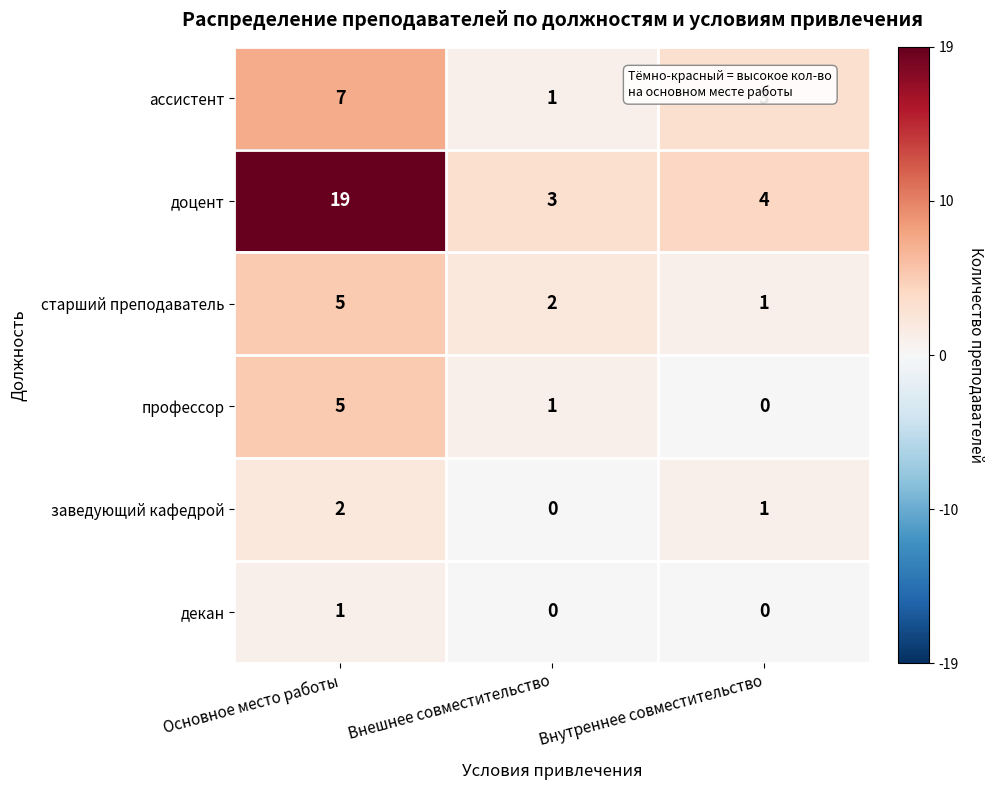

What is the total value across all series at Основное место работы?

39